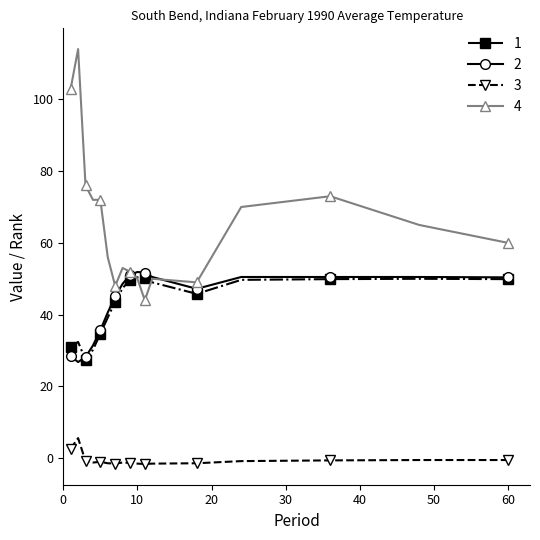

What is the greatest value displayed?

114.0